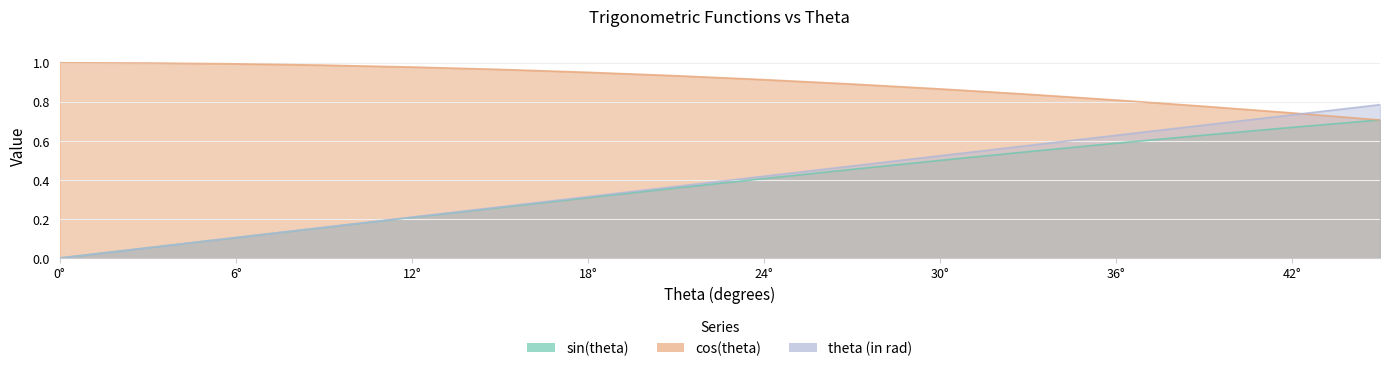

What are all the series names shown in the legend?

sin(theta), cos(theta), theta (in rad)